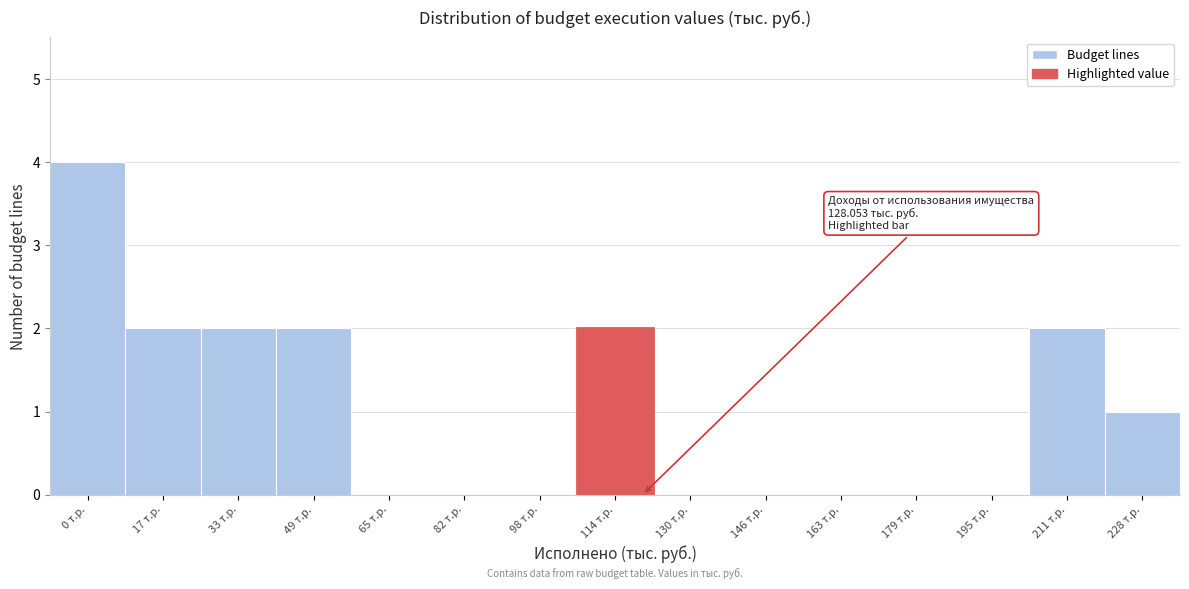

Reading left to right, what are all the values shown in this chart?

0 т.р.=4	17 т.р.=2	33 т.р.=2	49 т.р.=2	65 т.р.=0	82 т.р.=0	98 т.р.=0	114 т.р.=2	130 т.р.=0	146 т.р.=0	163 т.р.=0	179 т.р.=0	195 т.р.=0	211 т.р.=2	228 т.р.=1